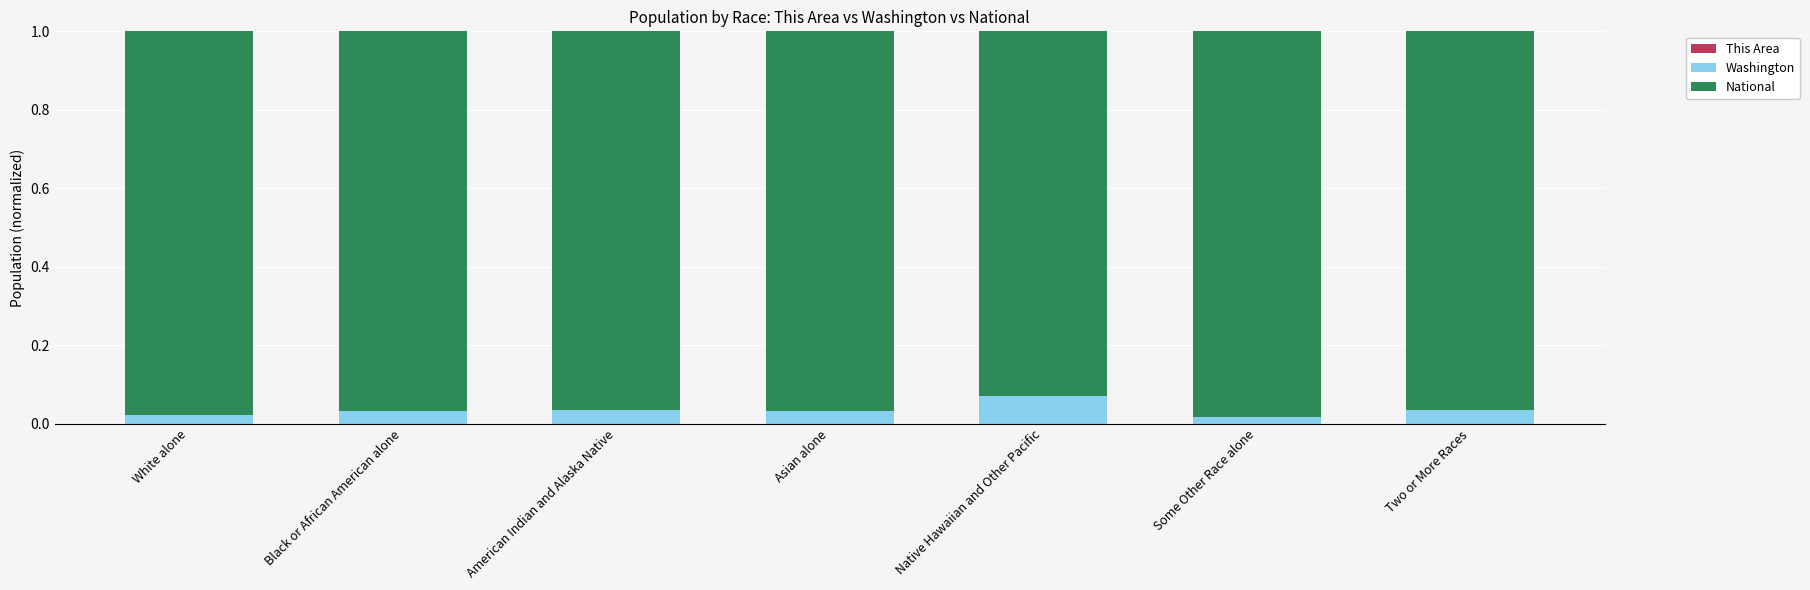

Count the number of categories in the chart.

7